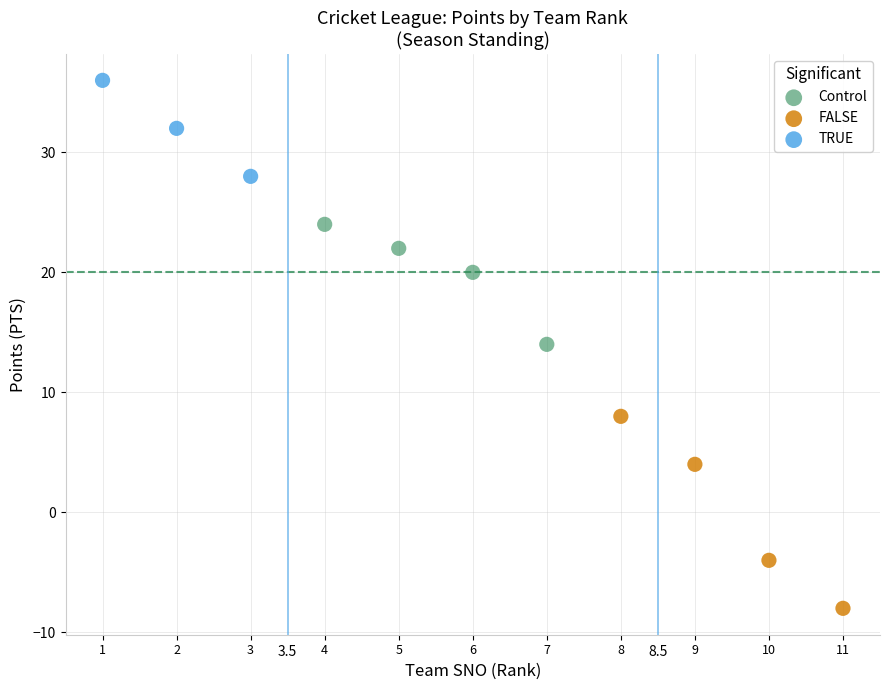

Which series has the widest spread of Y values?

FALSE